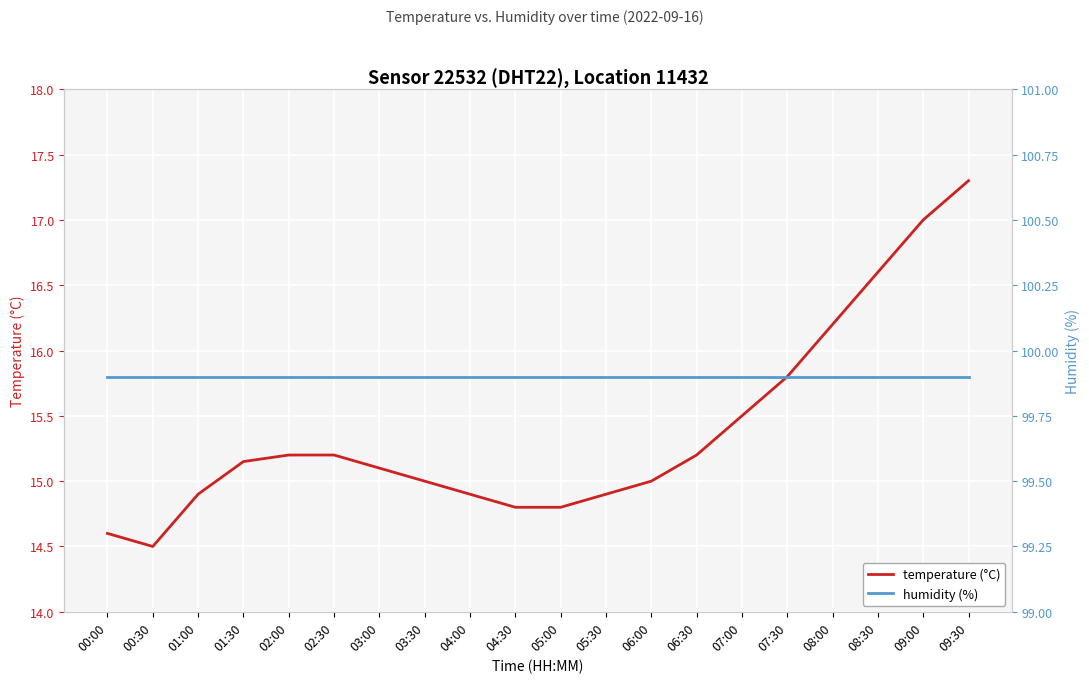

The value of temperature (°C) at 05:00 is 14.8. True or false?

True